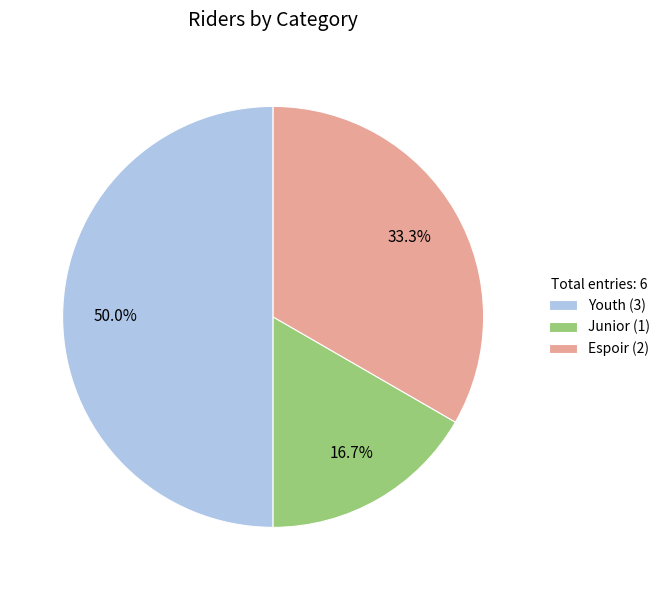

What is the ratio of the value at Espoir (2) to the value at Youth (3)?

0.7